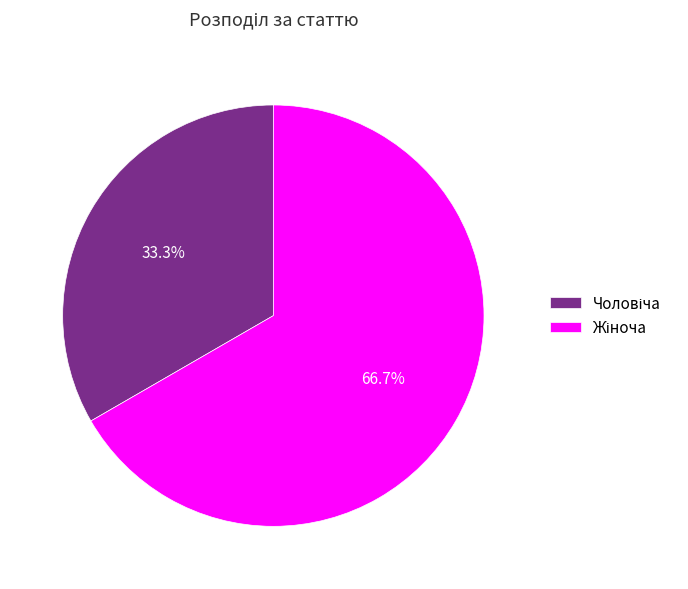

Does any single category account for the majority?

Yes